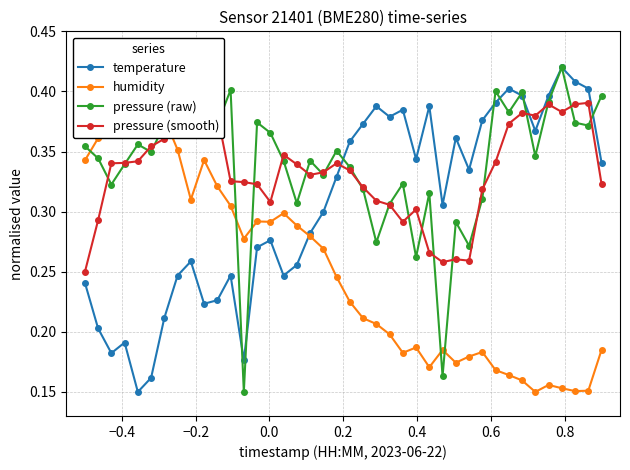

What is the smallest value displayed?

0.1